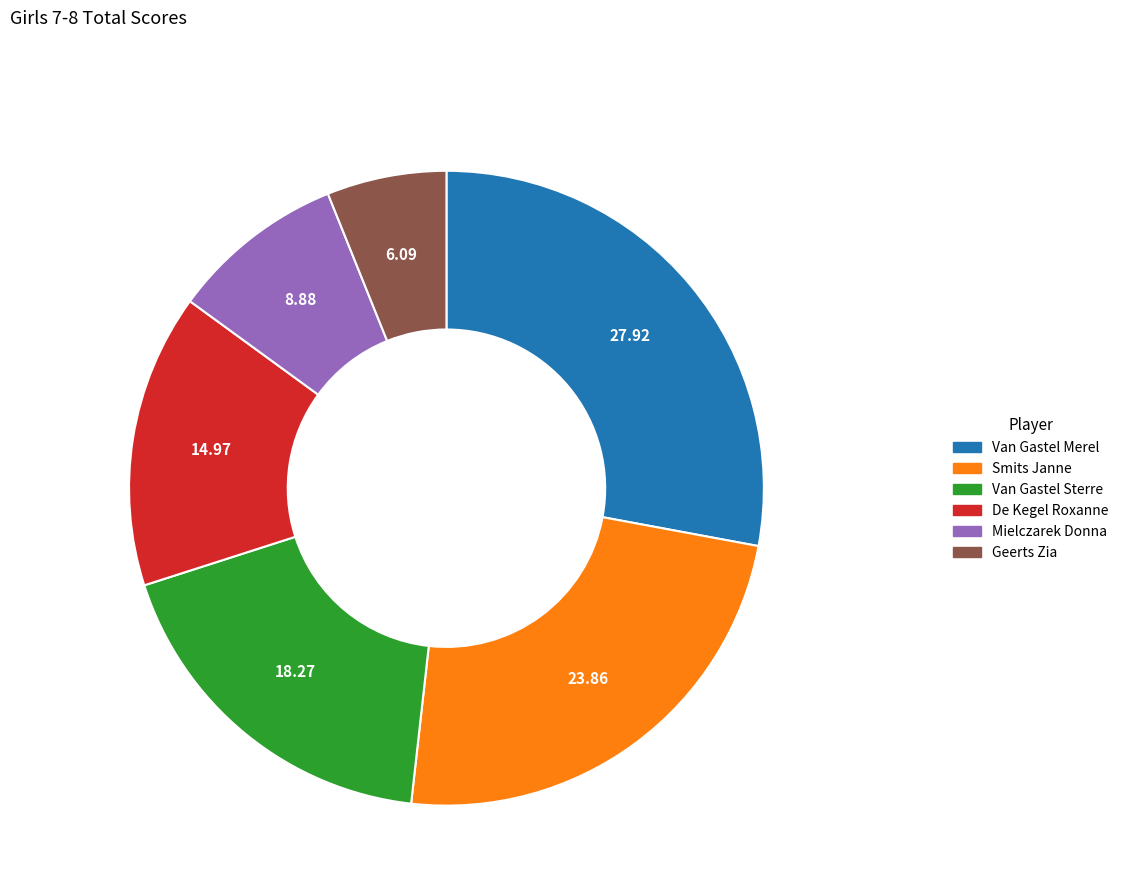

Between Van Gastel Merel and Van Gastel Sterre, which is larger?

Van Gastel Merel